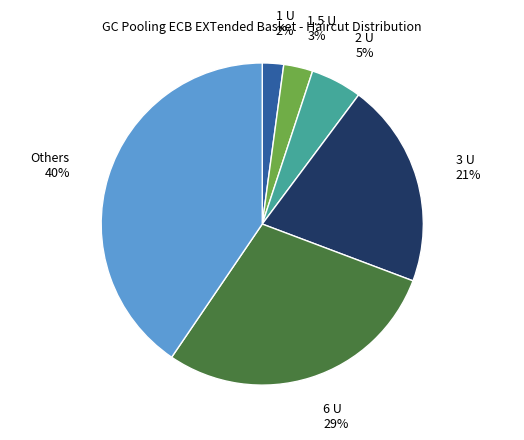

Is there any slice that represents more than half of the pie?

No